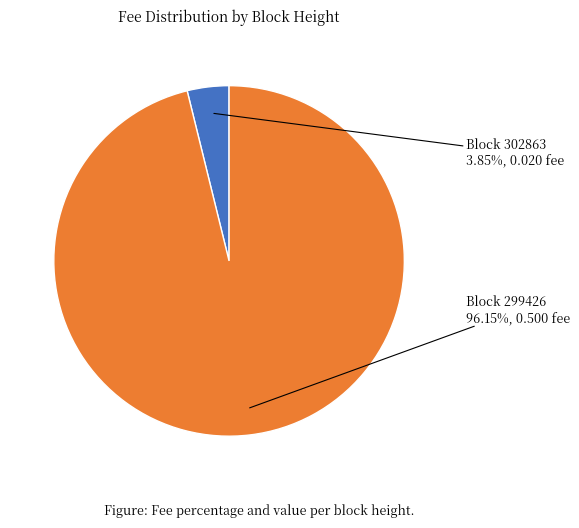

What is the smallest slice in the pie chart?

302863